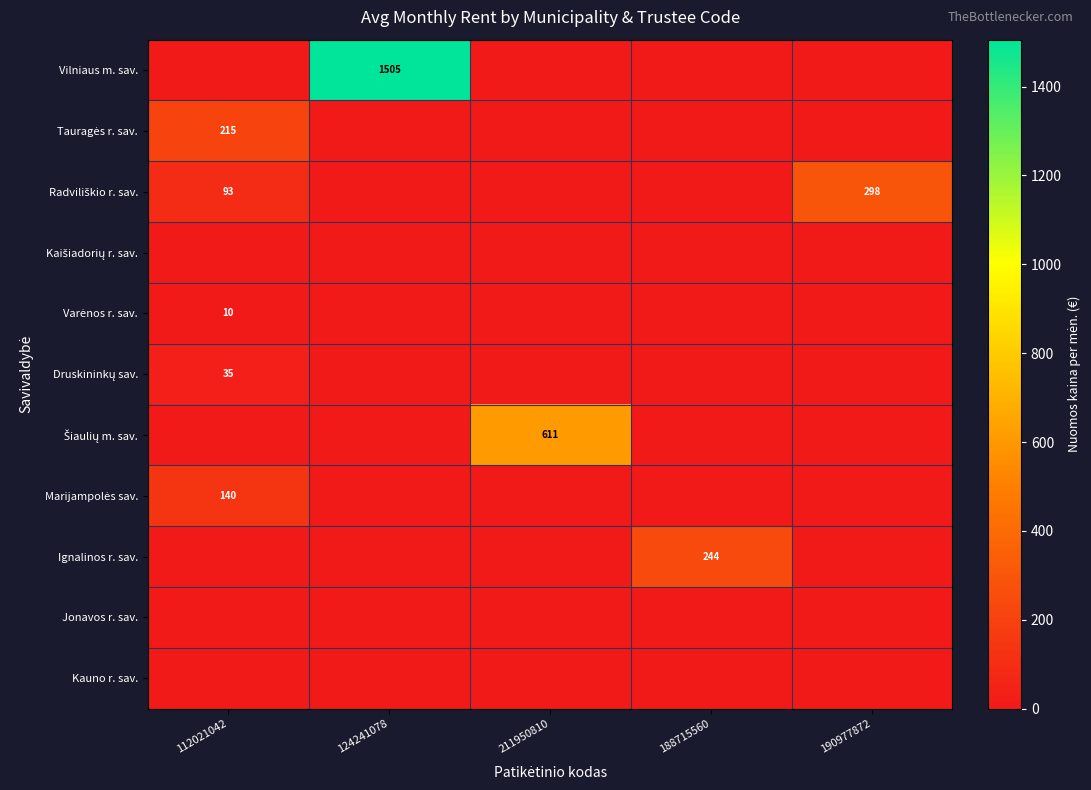

Is it true that Ignalinos r. sav. equals -111.7 at 211950810?

False